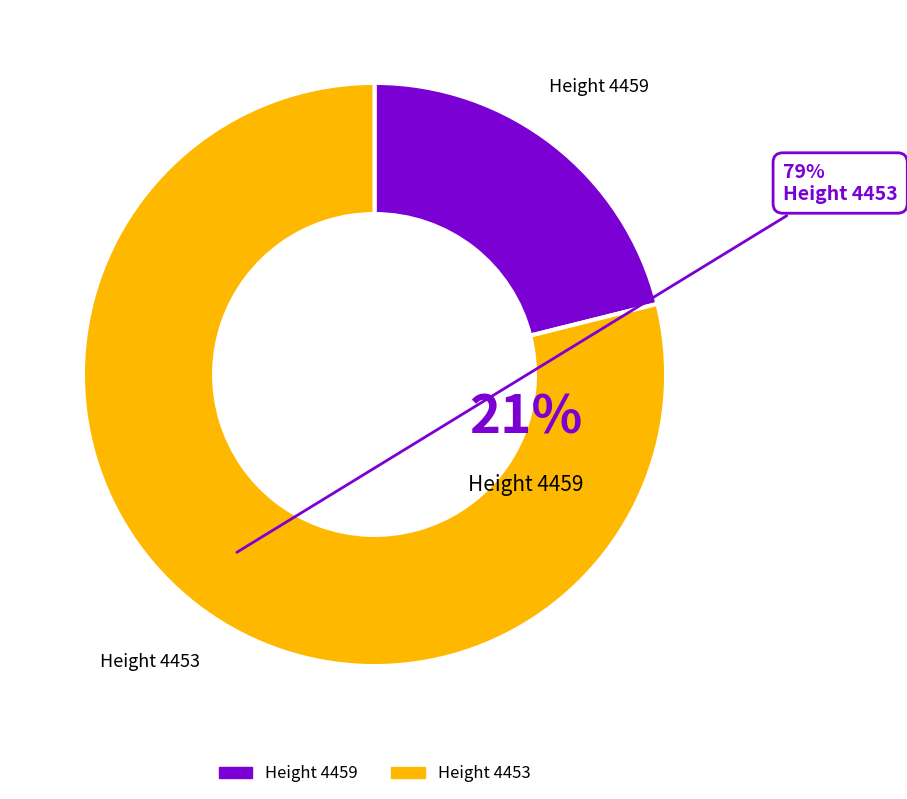

What is the largest slice in the pie chart?

4453